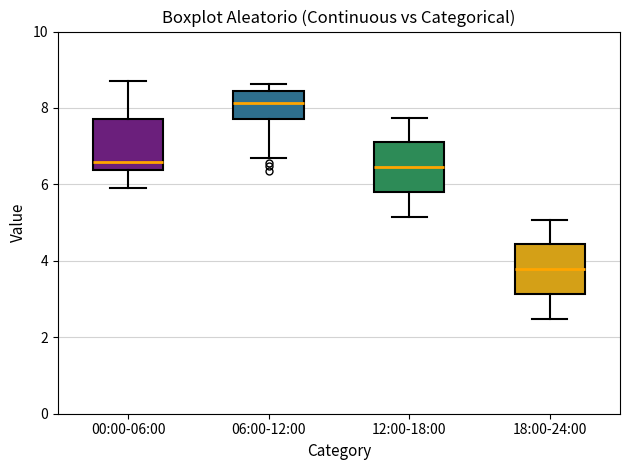

Where does the median line of the box for 00:00-06:00 sit on the y-axis? The values are not printed on the chart, so give them approximately, as read against the axis.

6.6